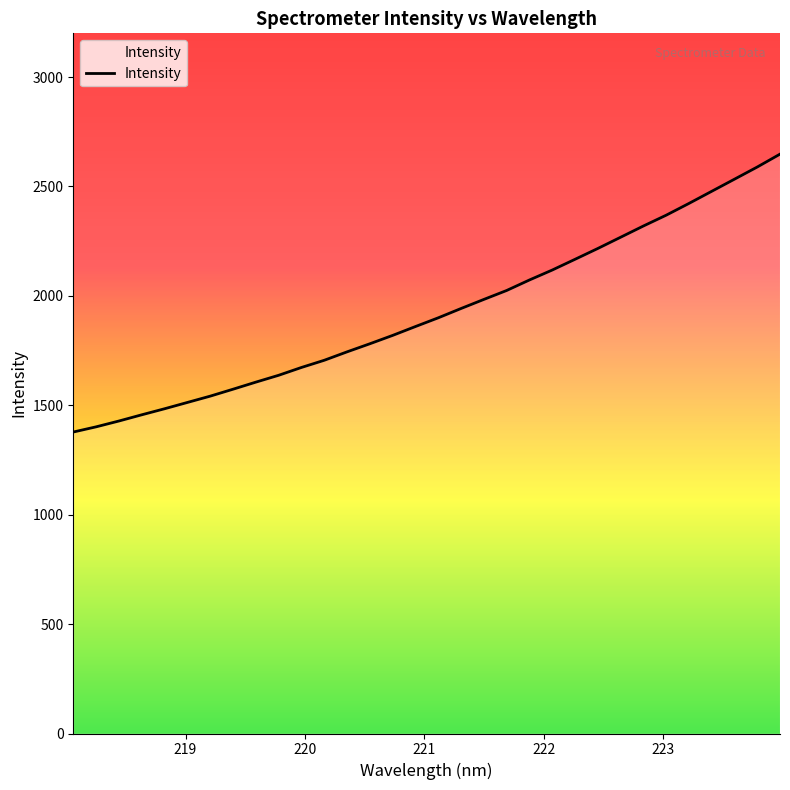

What is the difference between the maximum and minimum values?

1270.0